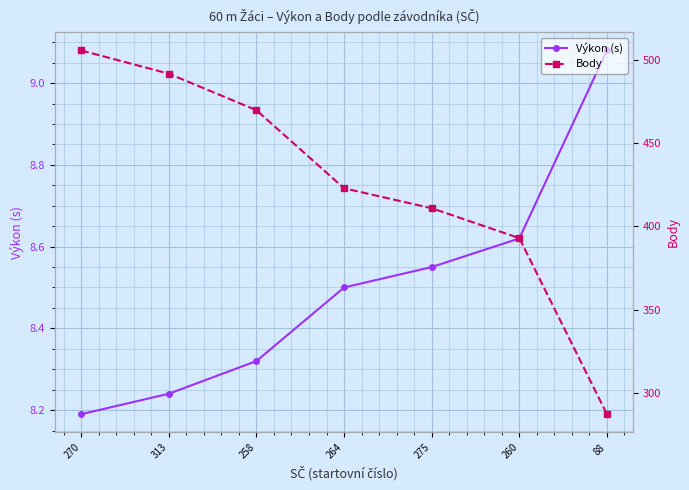

At which category does the chart reach its minimum across all series?

270